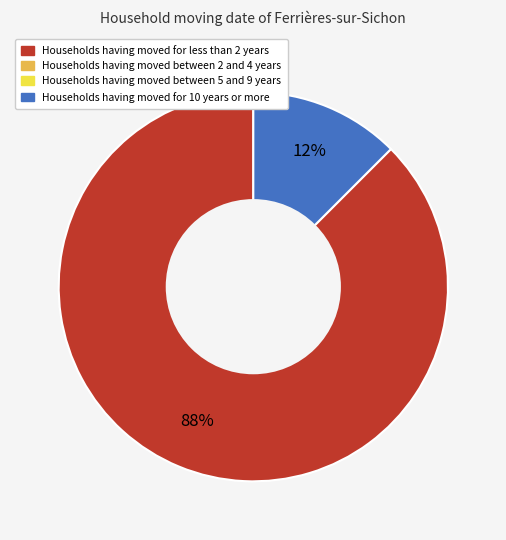

Is there a majority slice in this chart?

Yes